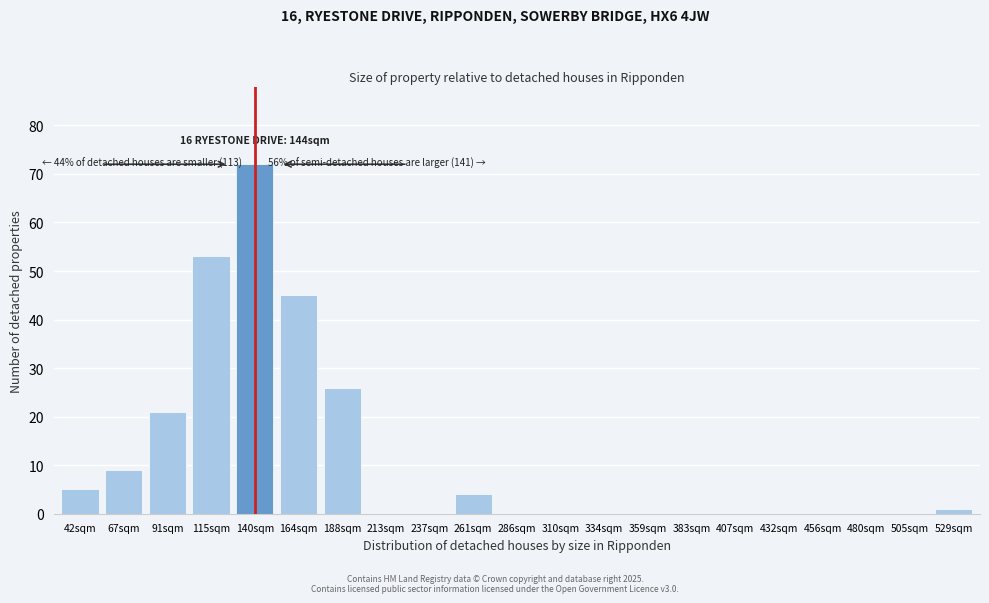

Reading left to right, extract all data points from this chart.

42sqm=5	67sqm=9	91sqm=21	115sqm=53	140sqm=72	164sqm=45	188sqm=26	213sqm=0	237sqm=0	261sqm=4	286sqm=0	310sqm=0	334sqm=0	359sqm=0	383sqm=0	407sqm=0	432sqm=0	456sqm=0	480sqm=0	505sqm=0	529sqm=1